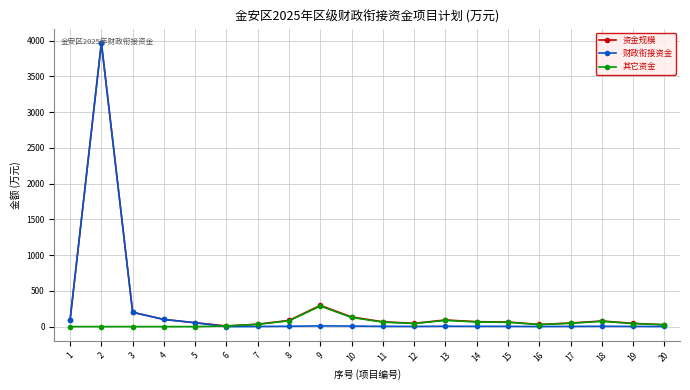

True or false: 其它资金 has more than 0 interior local peaks.

True